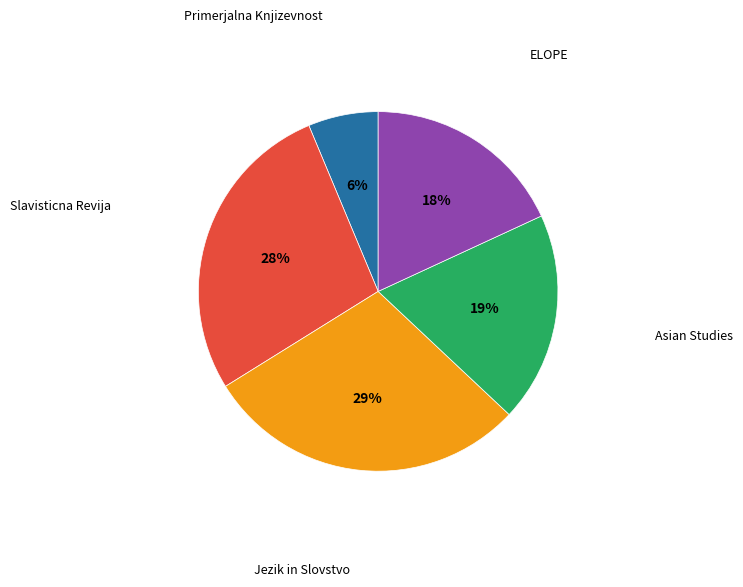

To the nearest percent, what is the average slice percentage?

20%